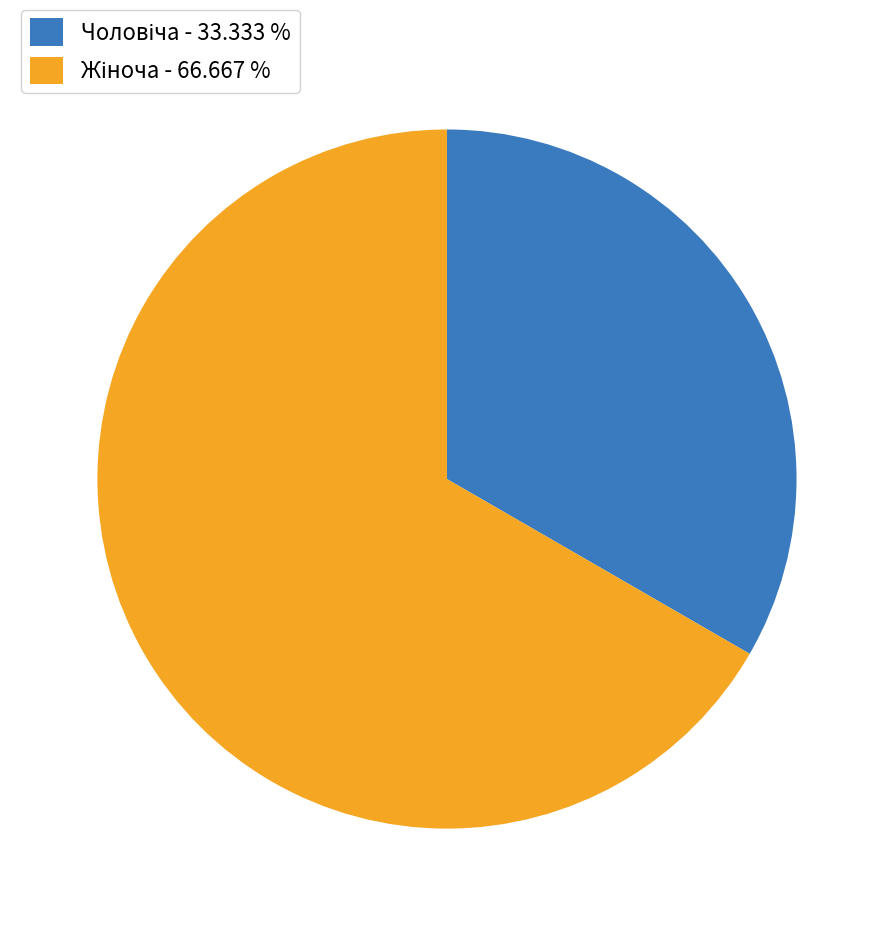

Is there any slice that represents more than half of the pie?

Yes